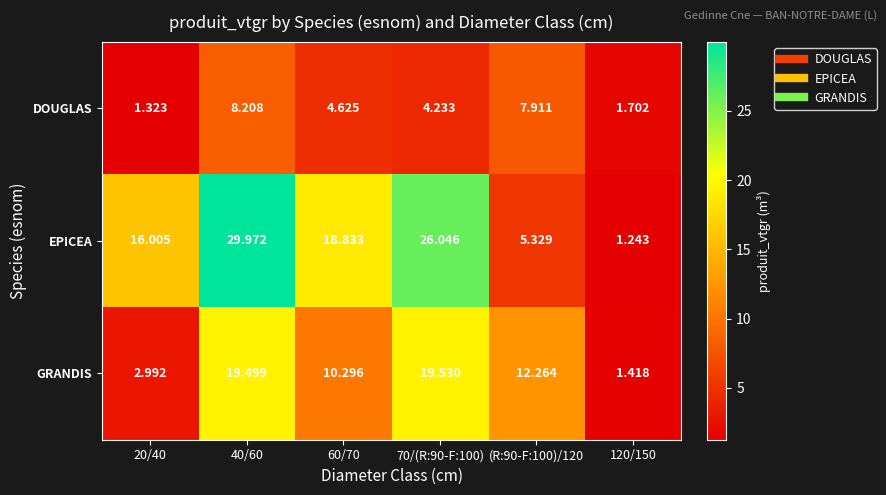

How many categories are shown in the chart?

6